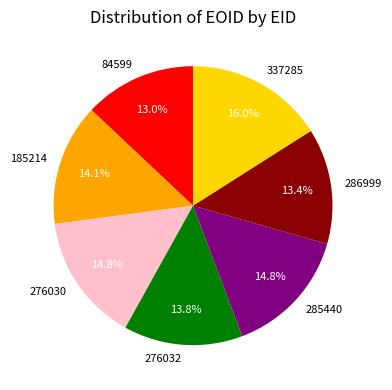

Approximately how many times larger is the value at 286999 compared to 337285?

0.8